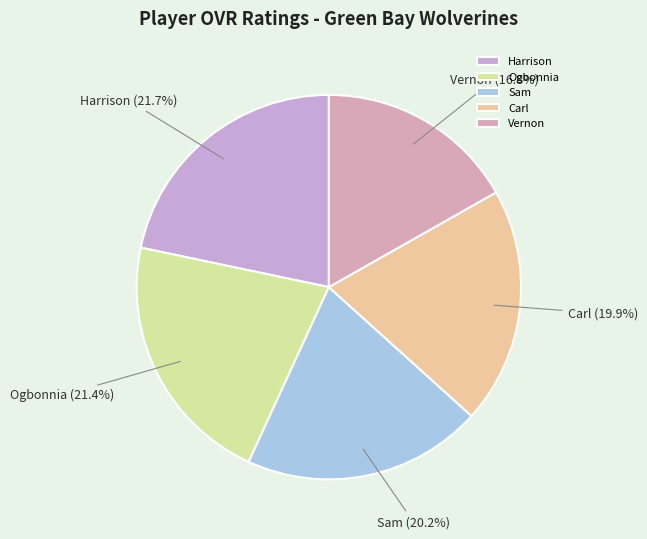

Approximately how many times larger is the value at Harrison compared to Vernon?

1.3